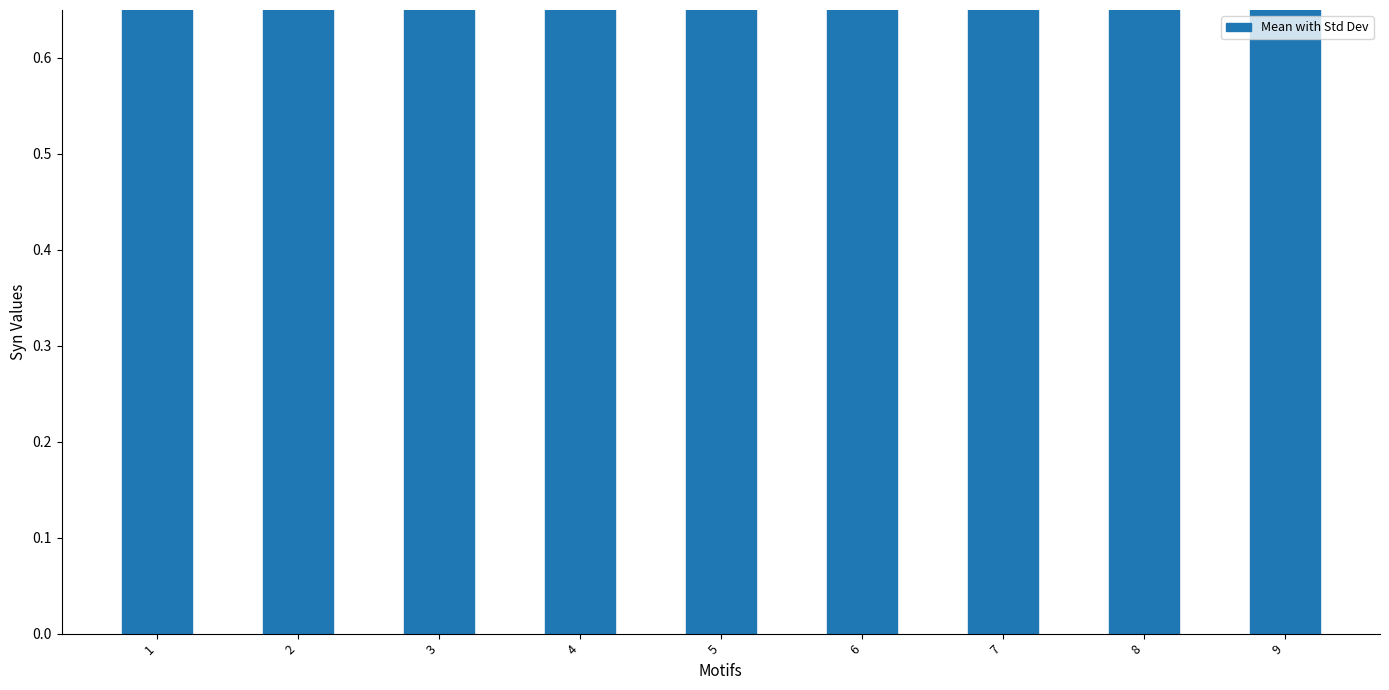

What is the value of the 1st bar from the left?

0.9